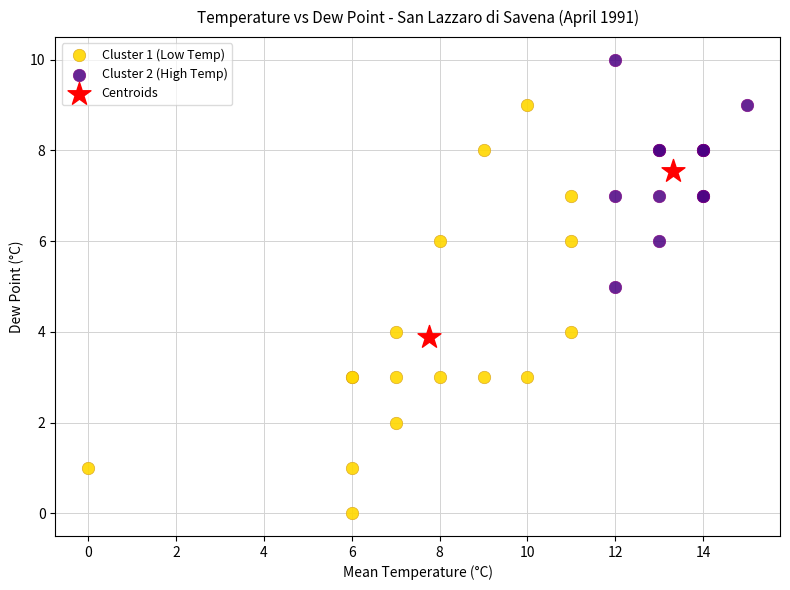

Which series reaches the minimum Y coordinate?

Cluster 1 (Low Temp)